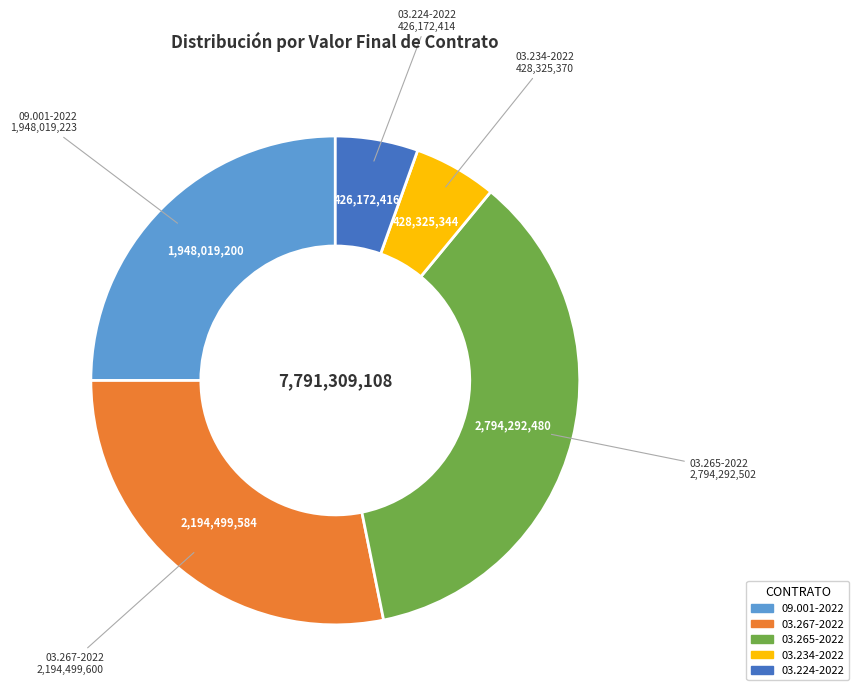

Which slice is the largest?

03.265-2022